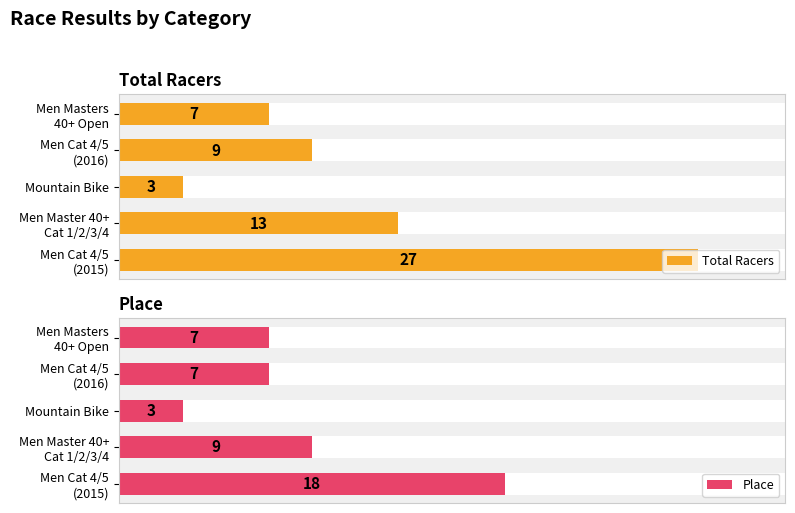

What is the maximum value for Place?

18